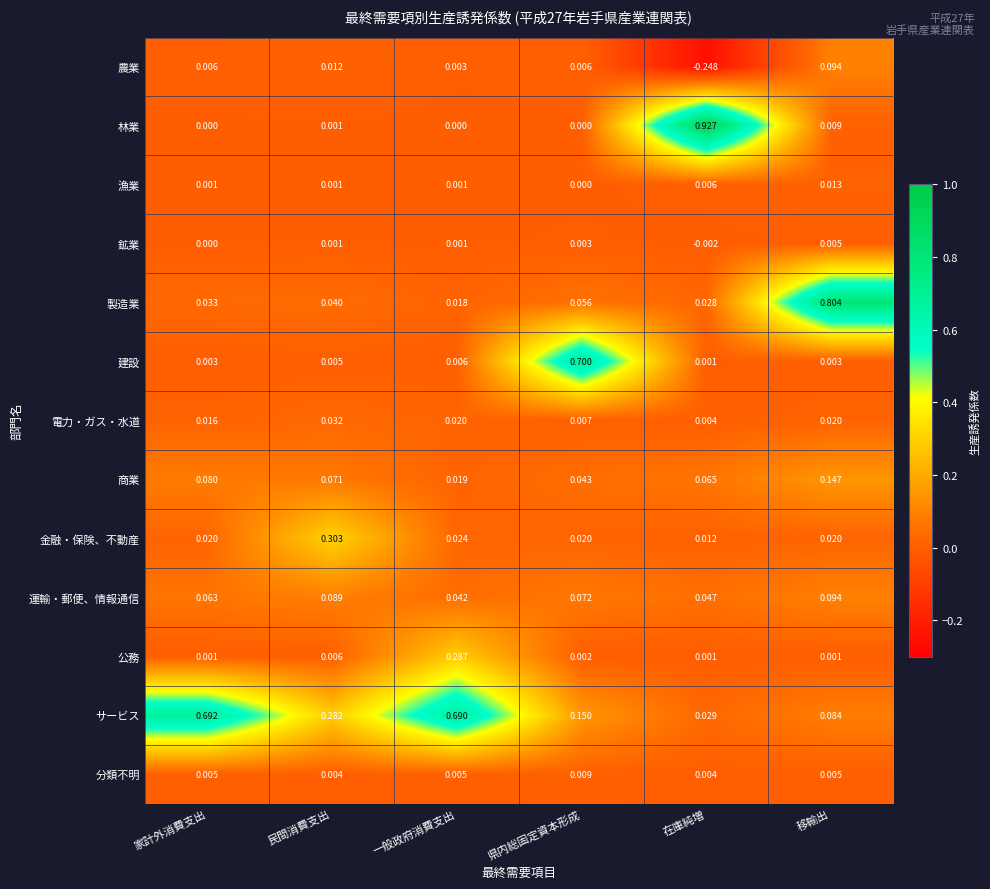

How many series are shown in this chart?

13